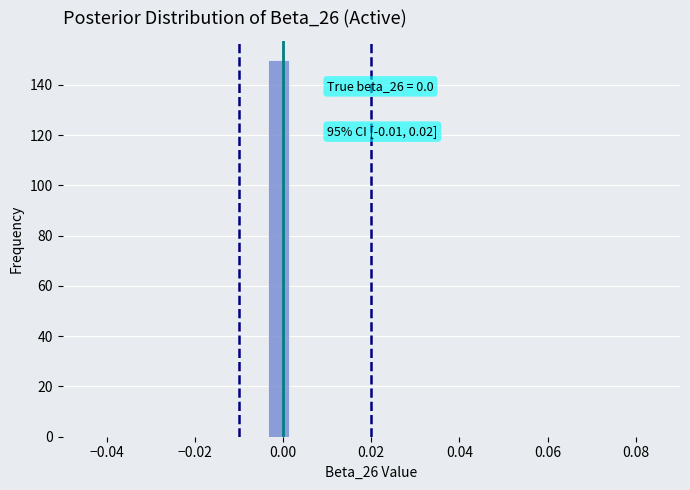

Around what value on the x-axis is the tallest bar? Give the approximate position of its centre, as read against the axis.

0.000